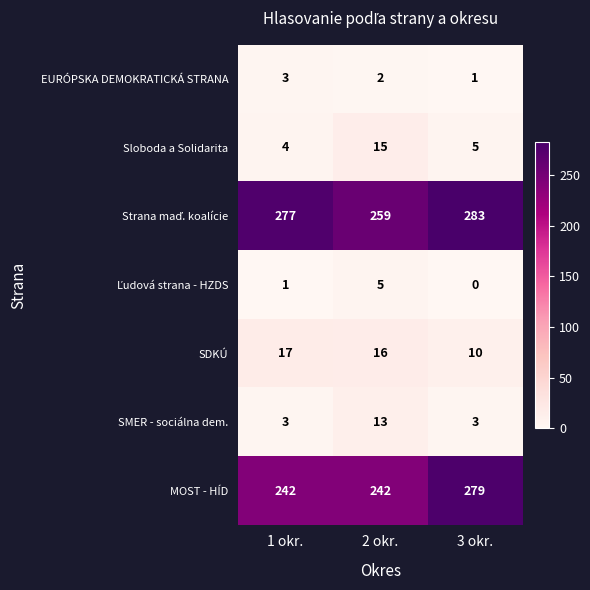

Which series has the largest range (max minus min)?

MOST - HÍD